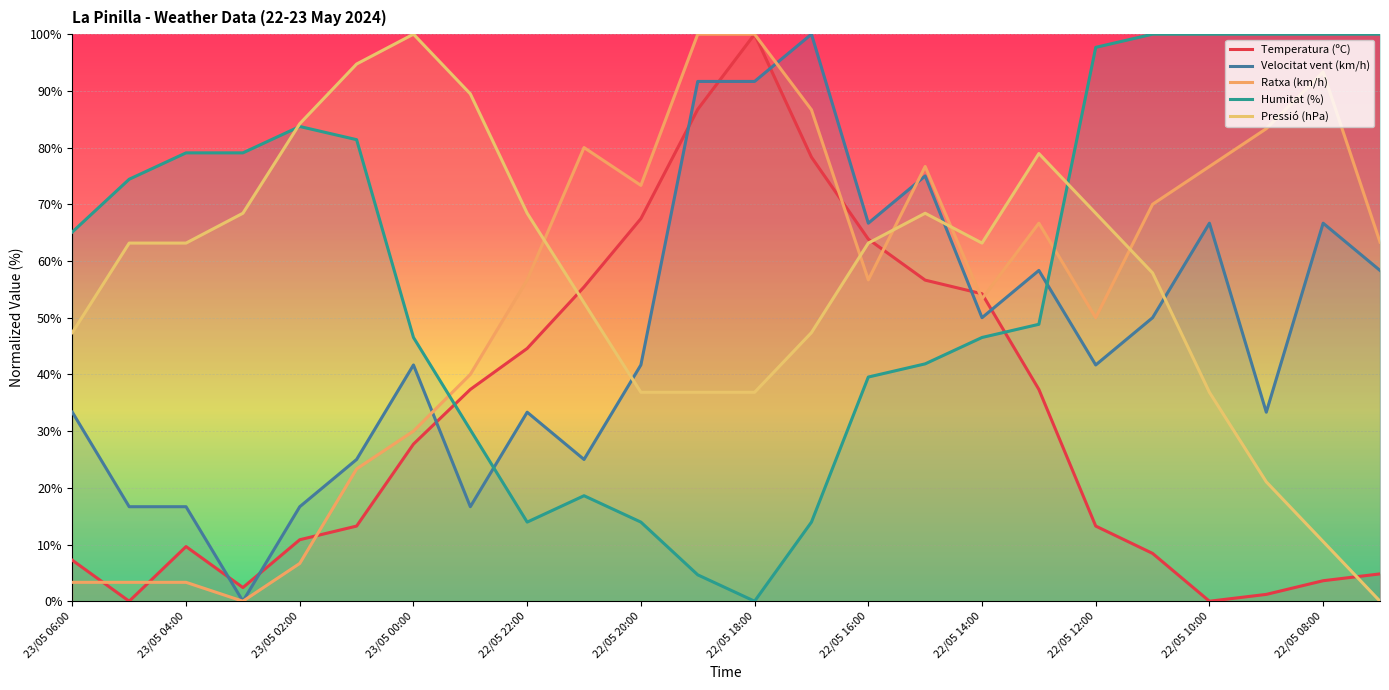

Which series changed the most between 23/05 06:00 and 22/05 14:00?

Ratxa (km/h)